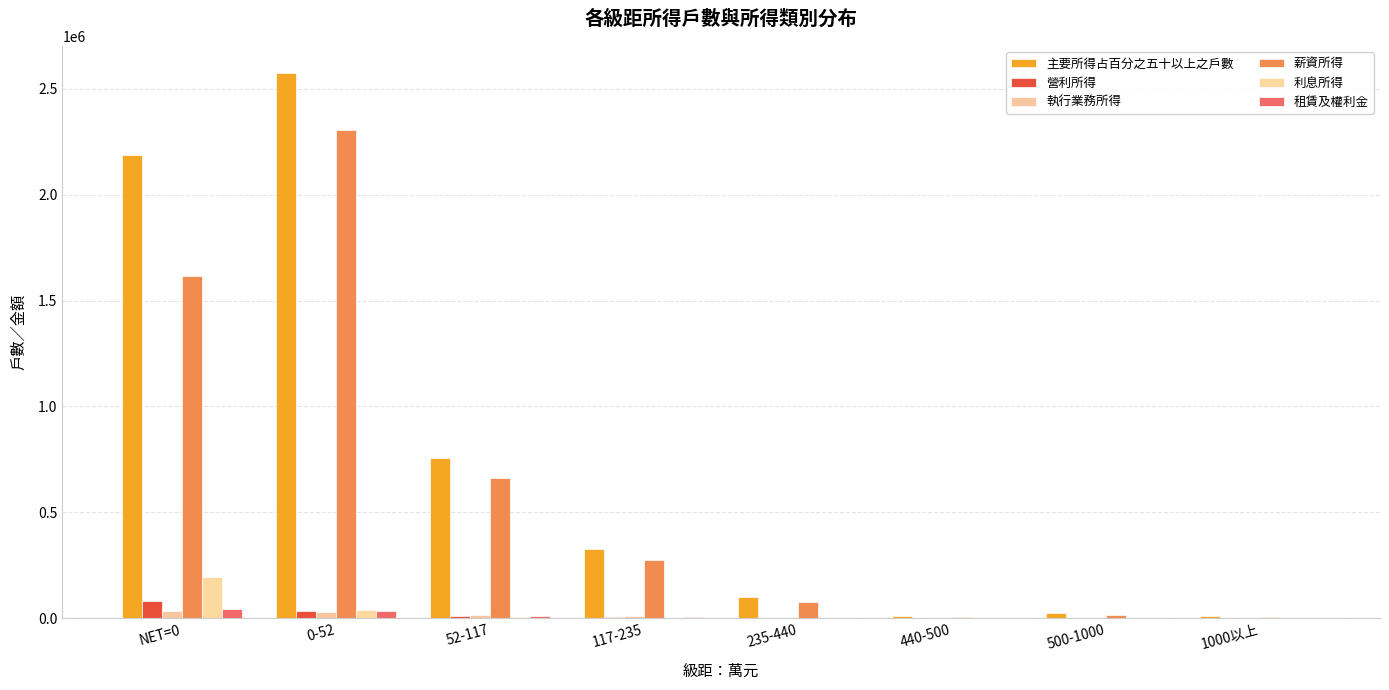

Which series has the widest spread of values?

主要所得占百分之五十以上之戶數